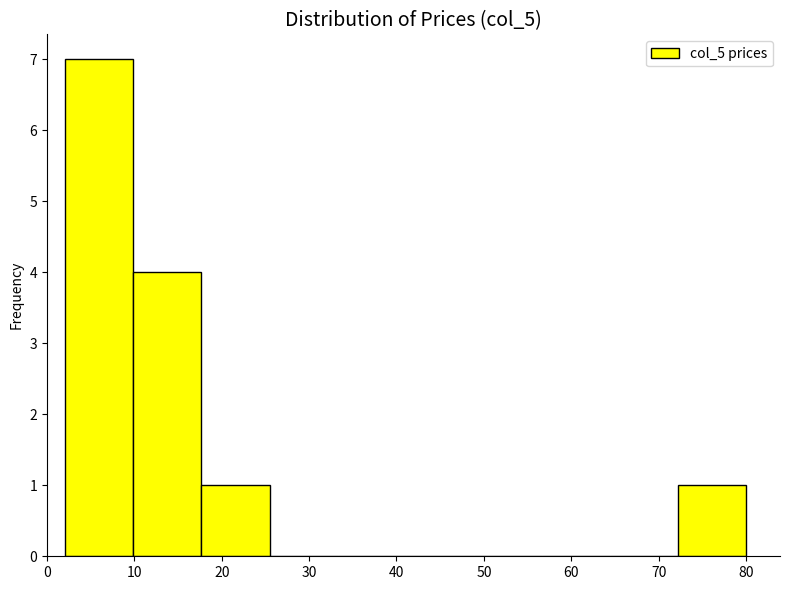

Which range on the x-axis has the tallest bar?

2 to 10